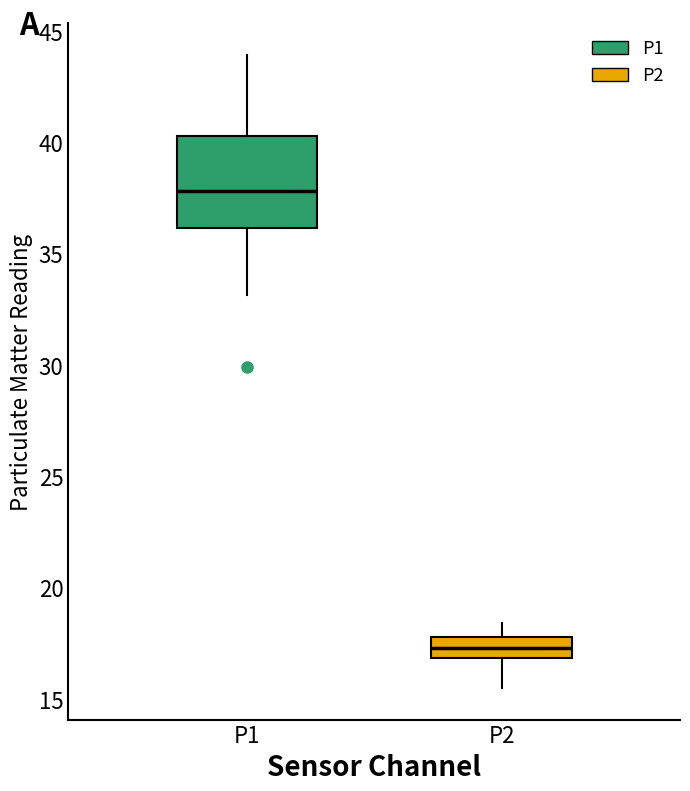

Which box has the highest median line?

P1